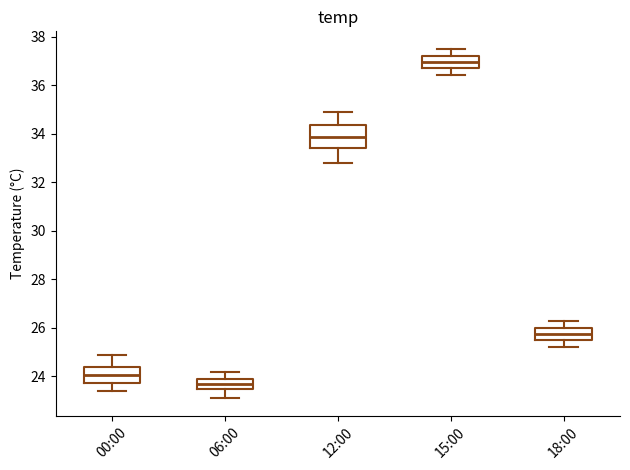

Which box's median line is the lowest?

06:00